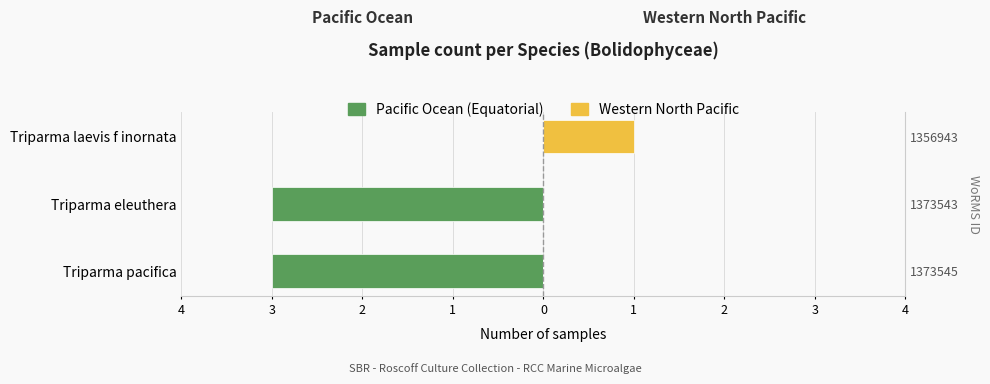

Between Triparma eleuthera and Triparma laevis f inornata, which series saw the biggest shift?

Pacific Ocean (Equatorial)